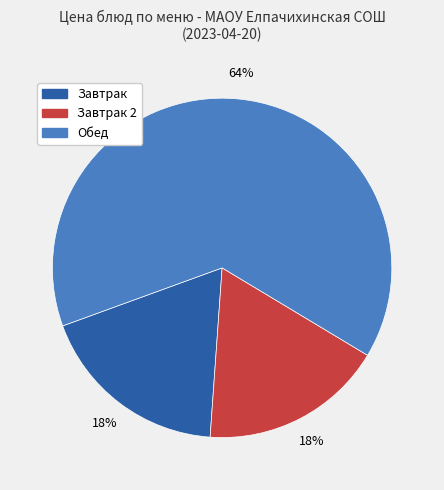

To the nearest percent, what is the average slice percentage?

33%